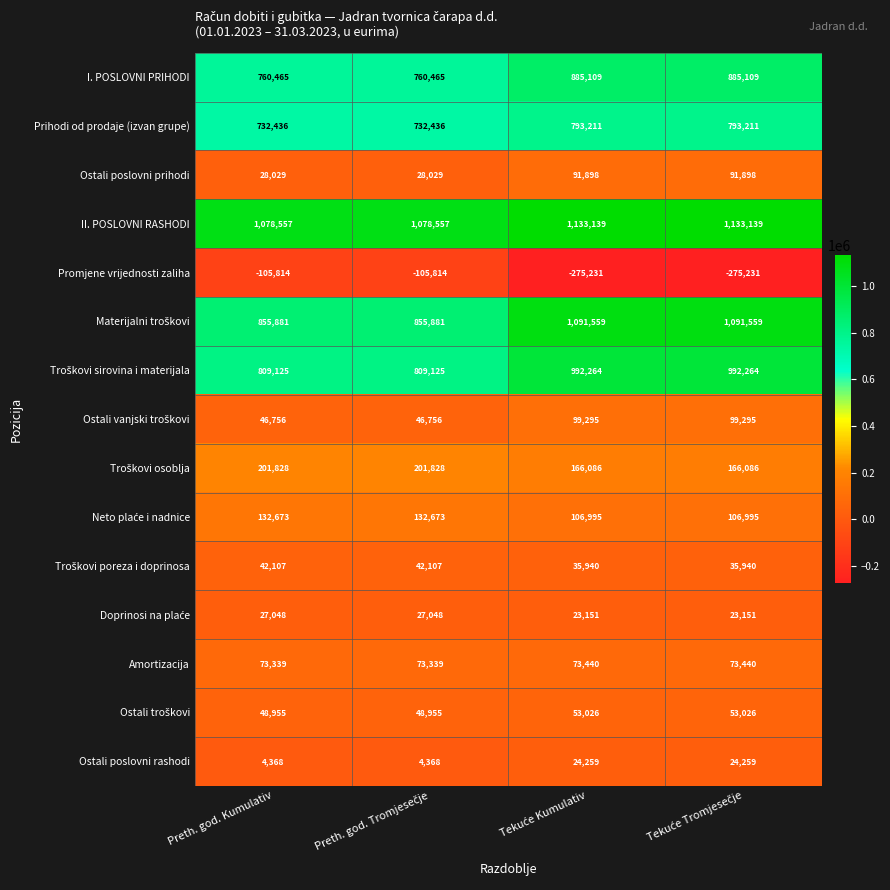

What is the maximum value shown in the chart?

1133139